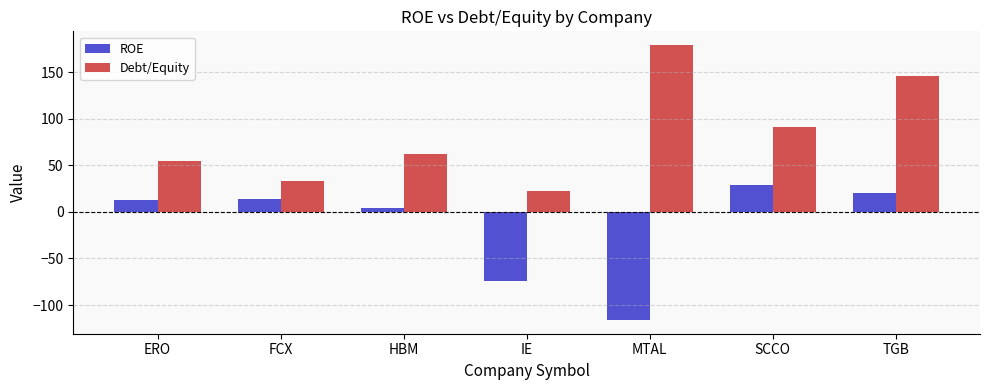

Does the chart contain stacked bars?

No